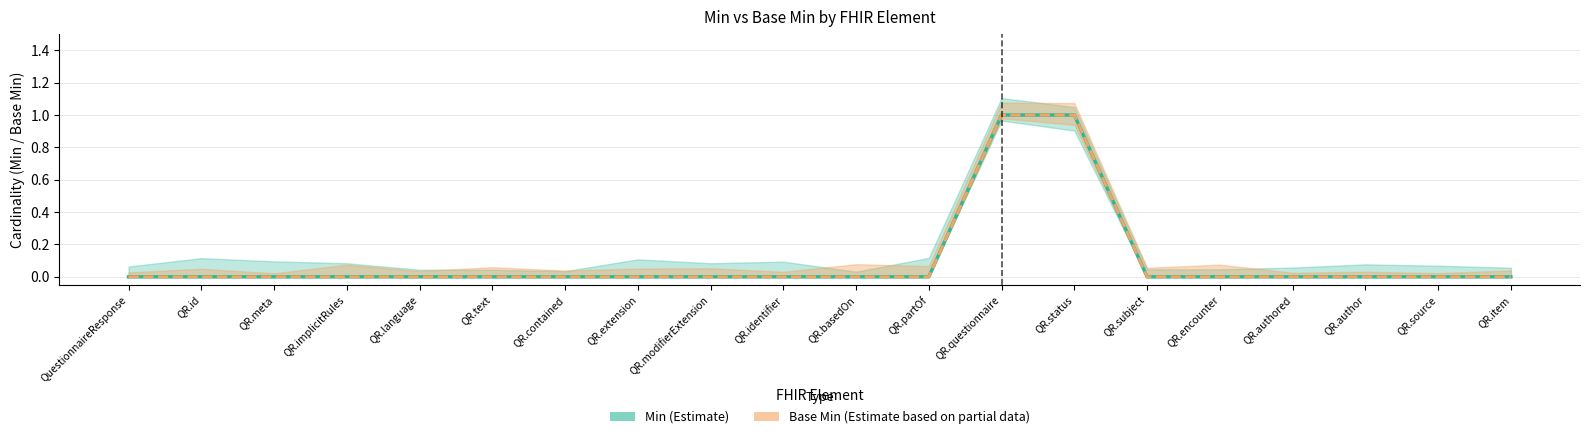

List the series in order of their peak value, lowest first.

Min, Base Min